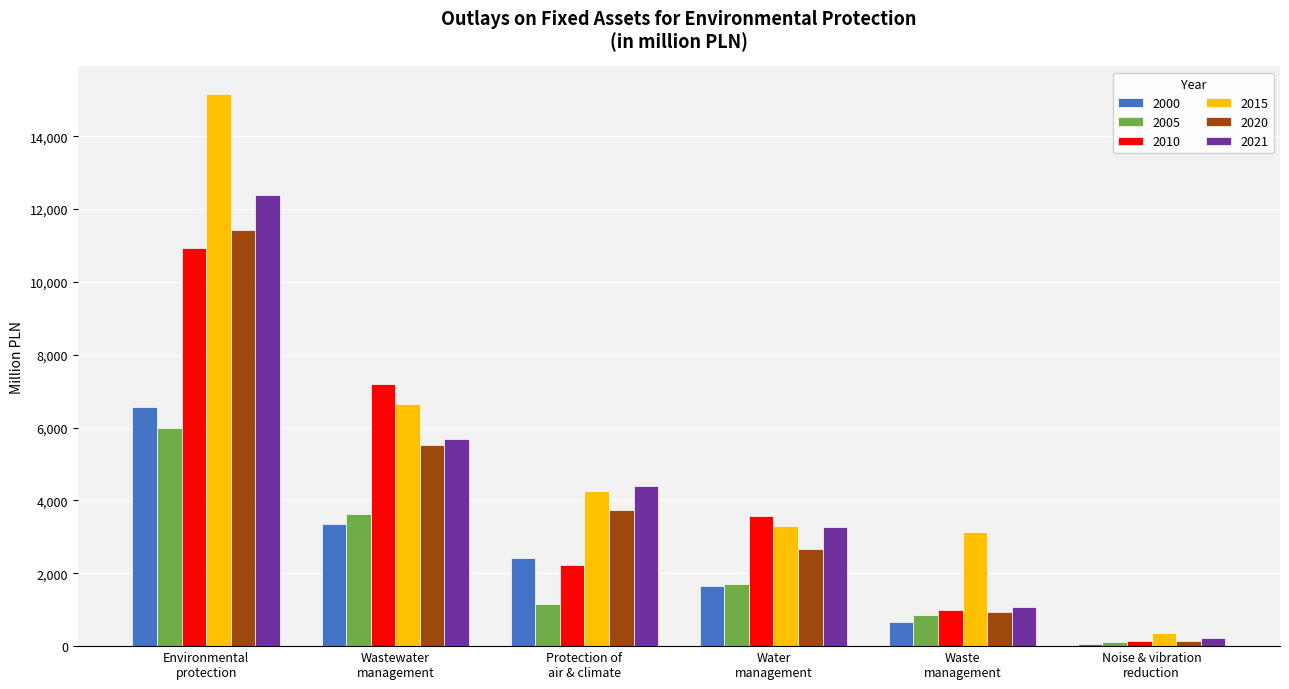

What is the sum of all 2010 values?

25048.0